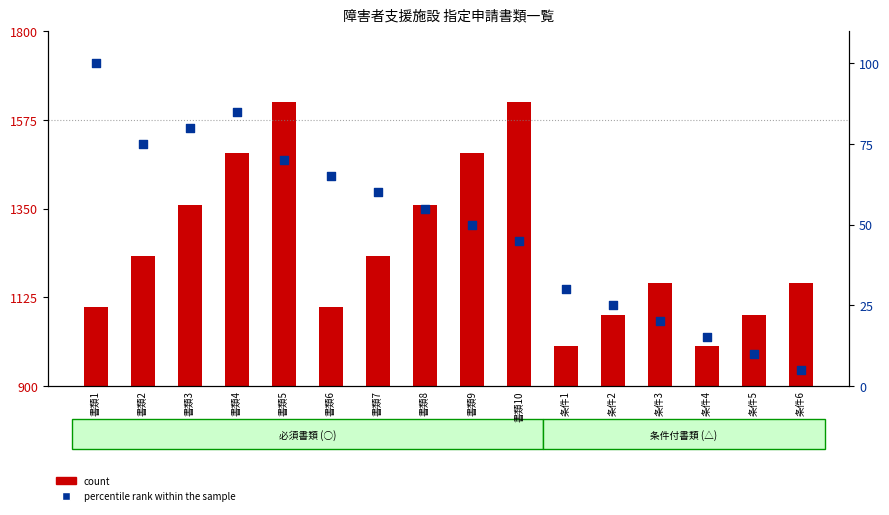

Which series reaches the minimum Y coordinate?

percentile rank within the sample